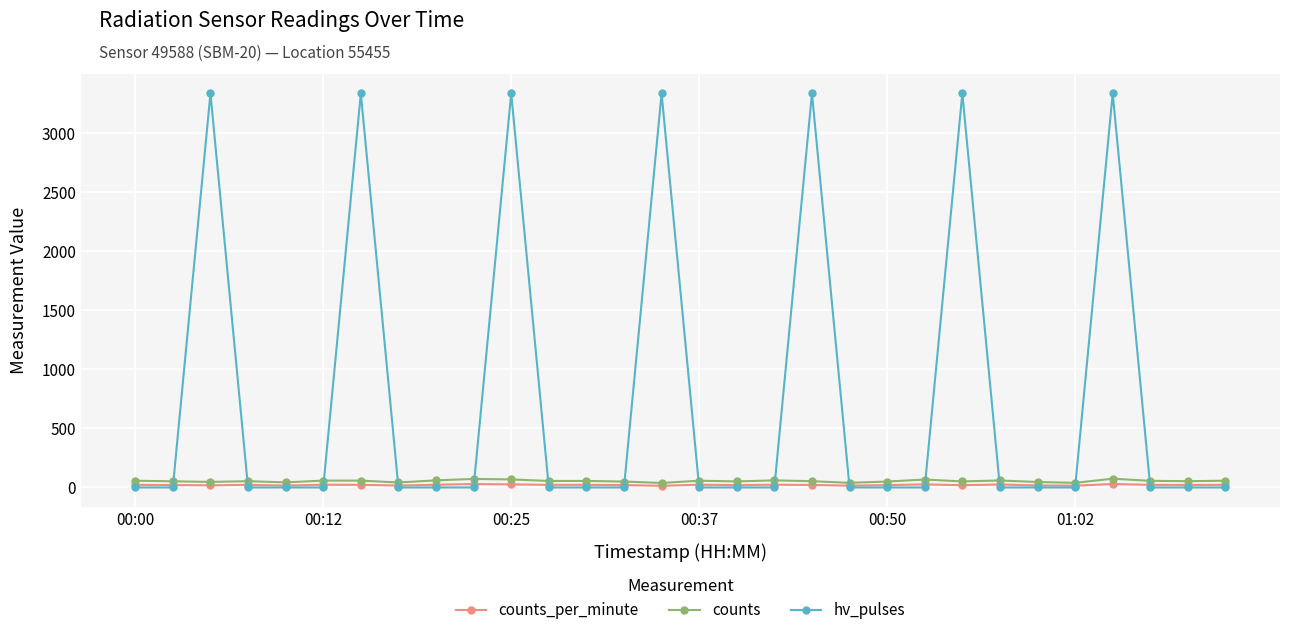

True or false: counts_per_minute has more than 1 points higher than both neighbors.

True